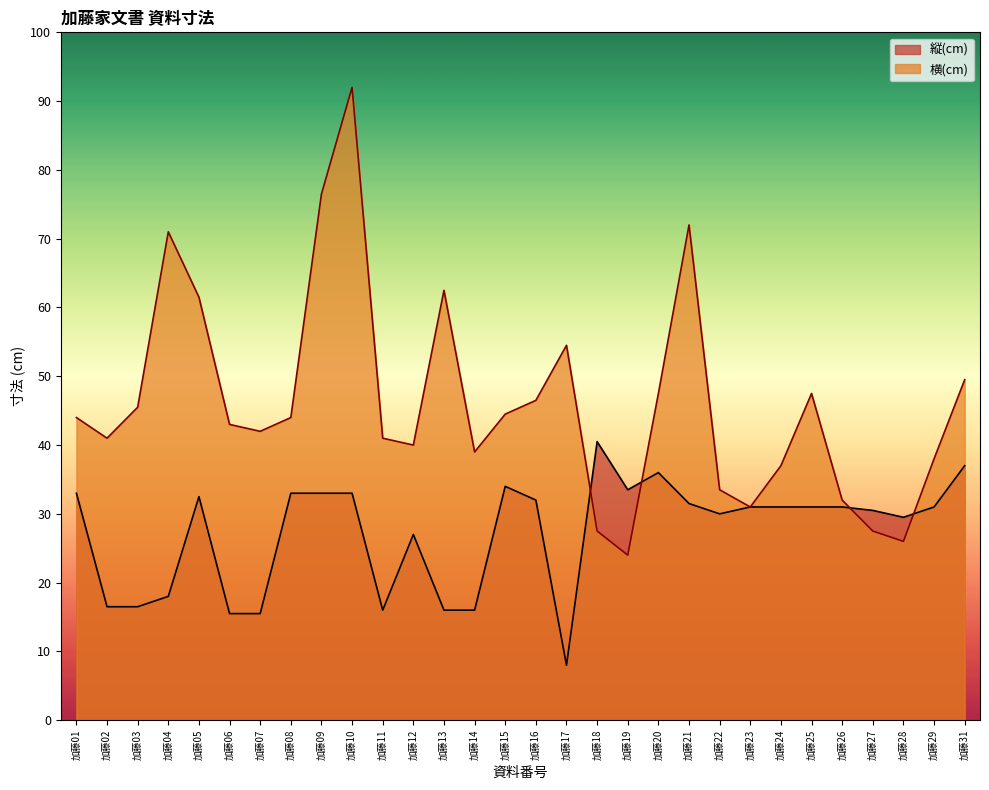

What is the difference between the highest and lowest values at 加藤05?

29.0